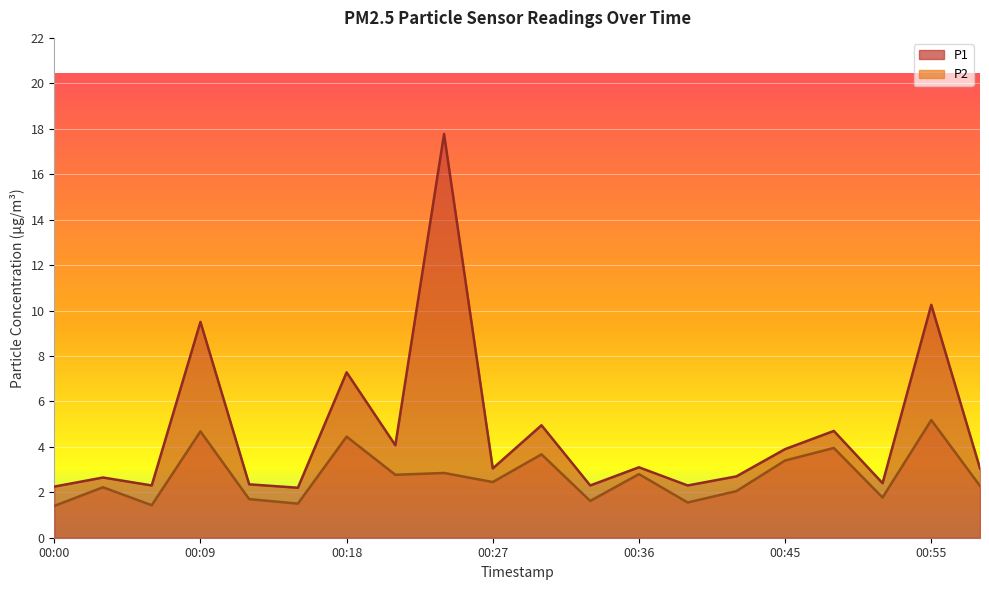

What is the average value of the P1 series?

4.7